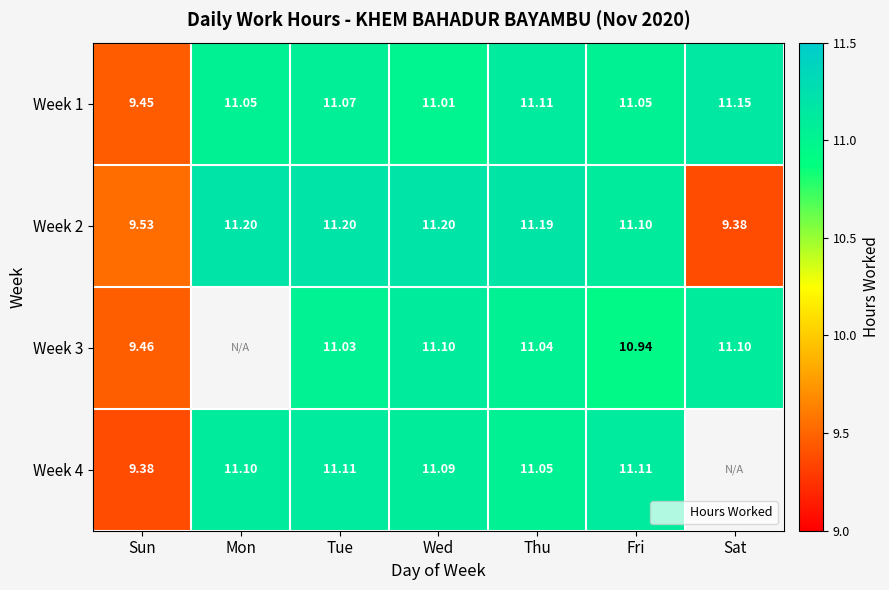

What is the difference between the Week 2 values at Mon and Fri?

0.1